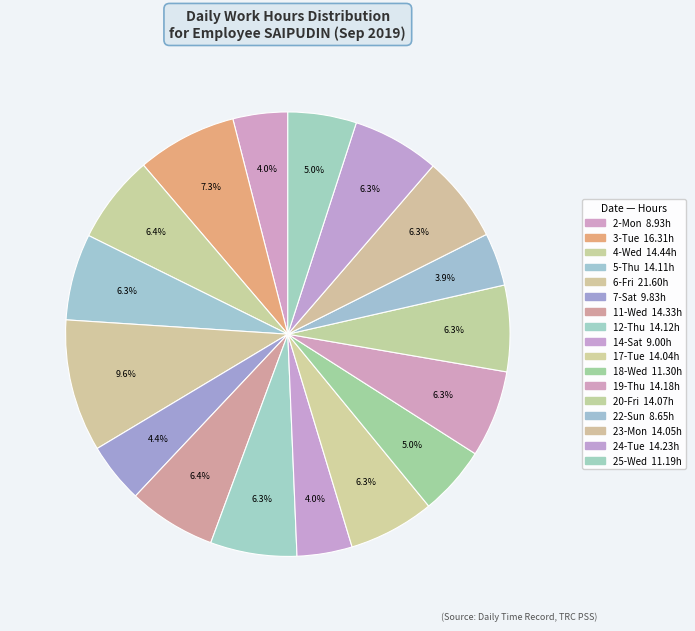

What percentage is the 3-Tue slice, to the nearest percent?

7%